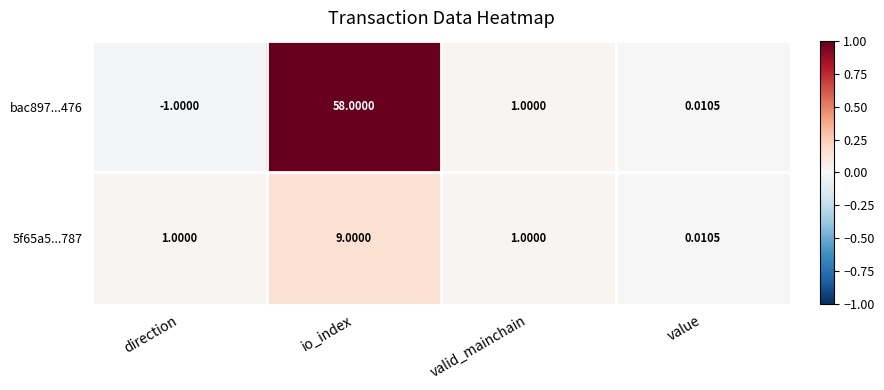

How many series are shown in this chart?

2